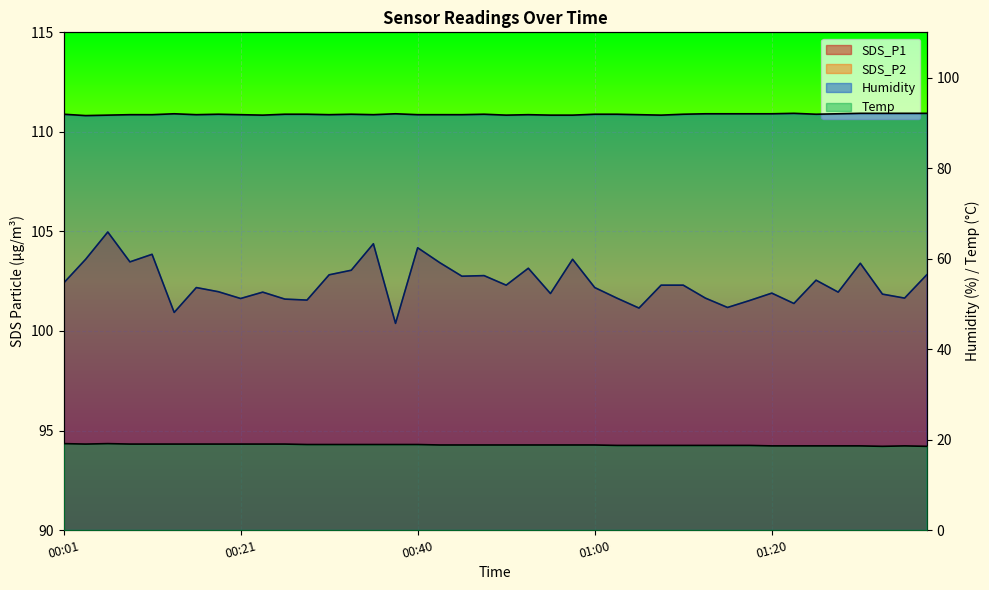

What is the label of the 37th point from the right?

00:09